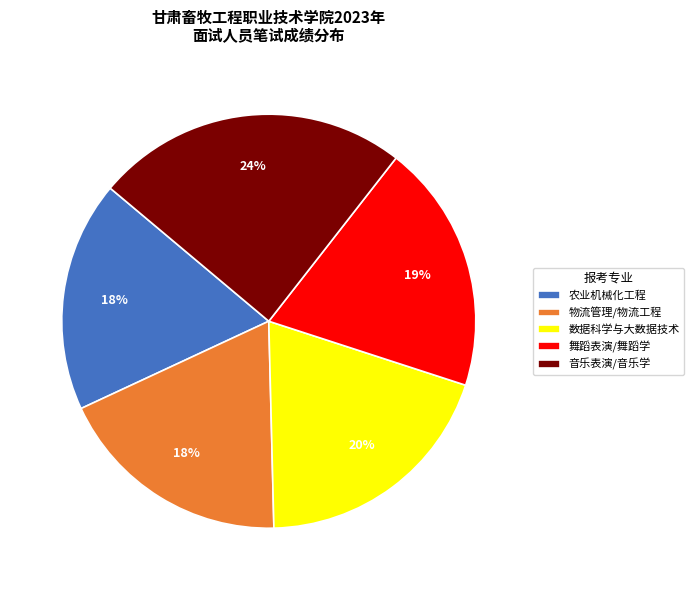

To the nearest percent, what is the combined percentage of 数据科学与大数据技术 and 农业机械化工程?

38%